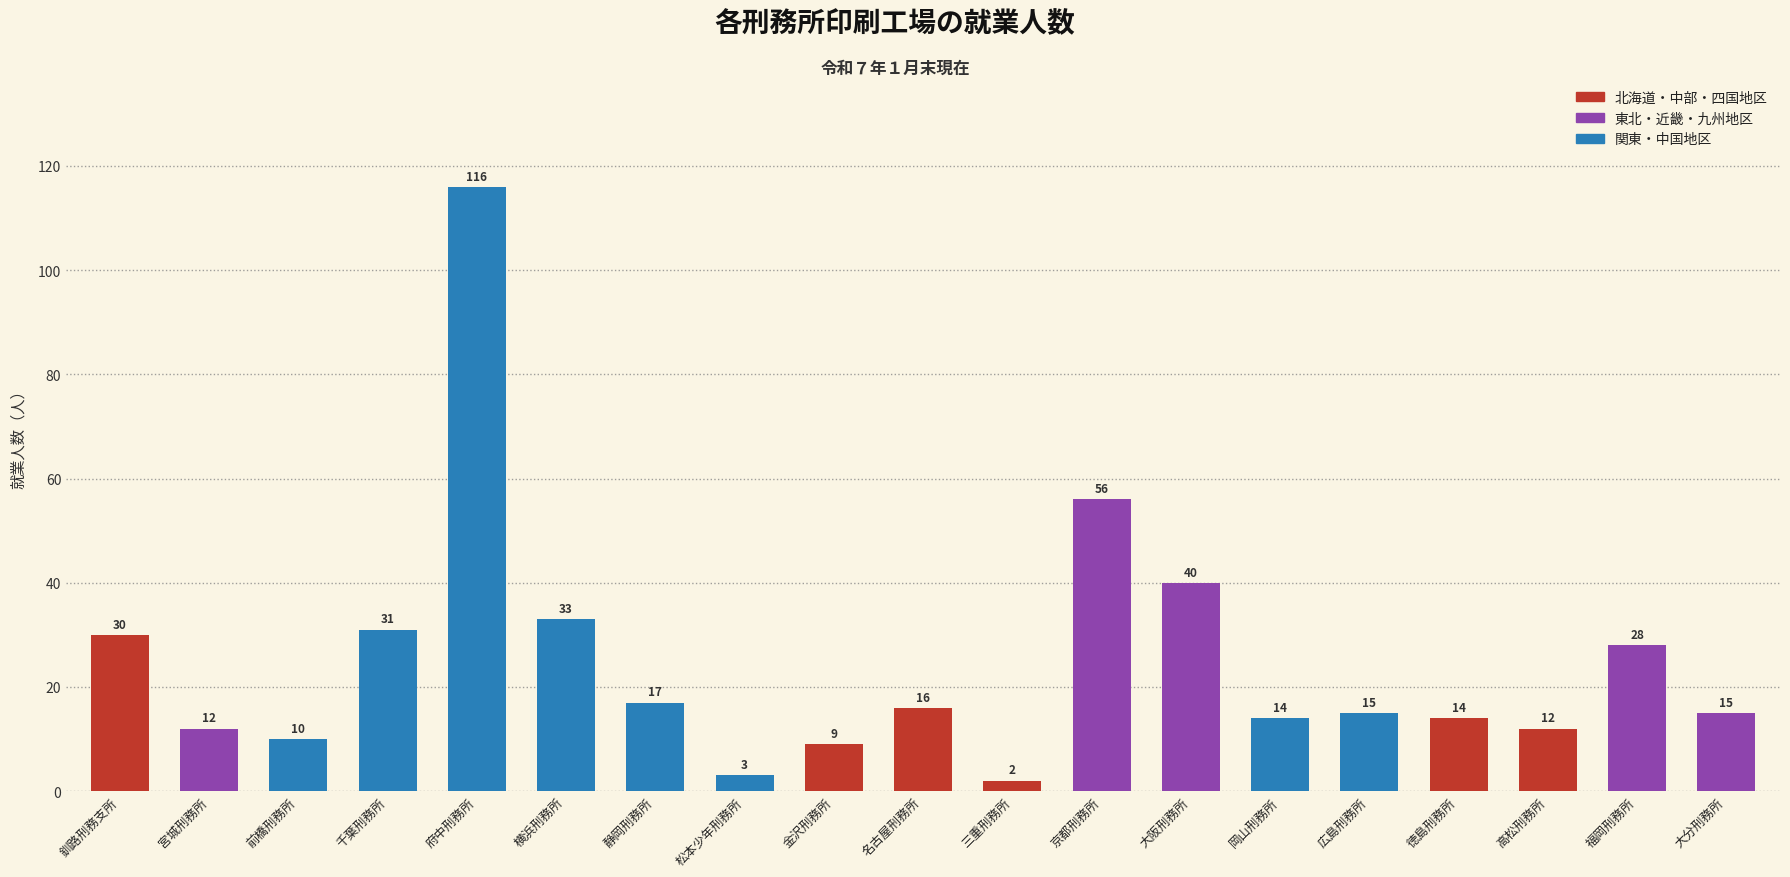

What is the label of the 17th bar from the left?

高松刑務所